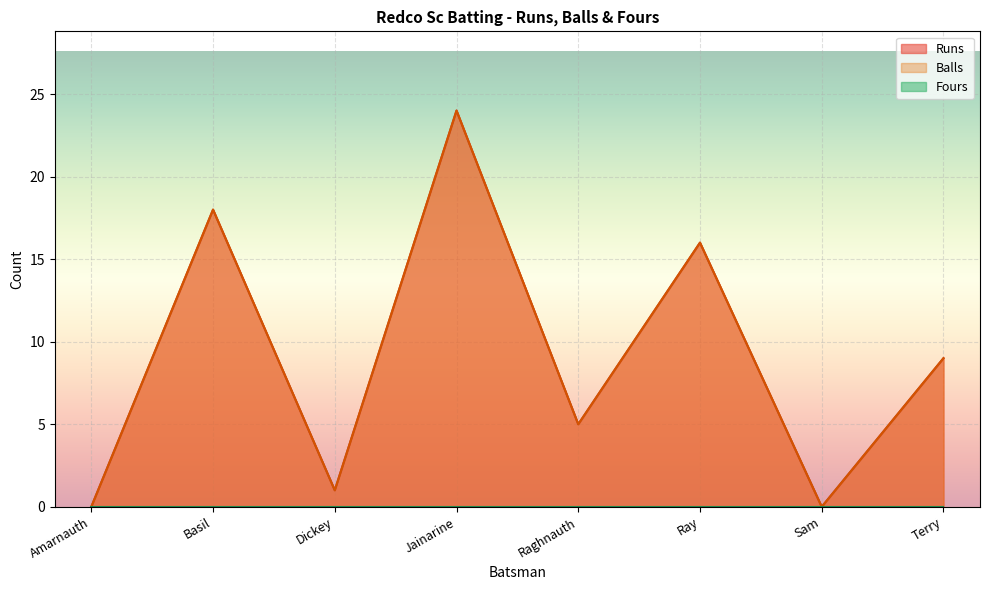

True or false: Balls and Runs cross at least once.

False